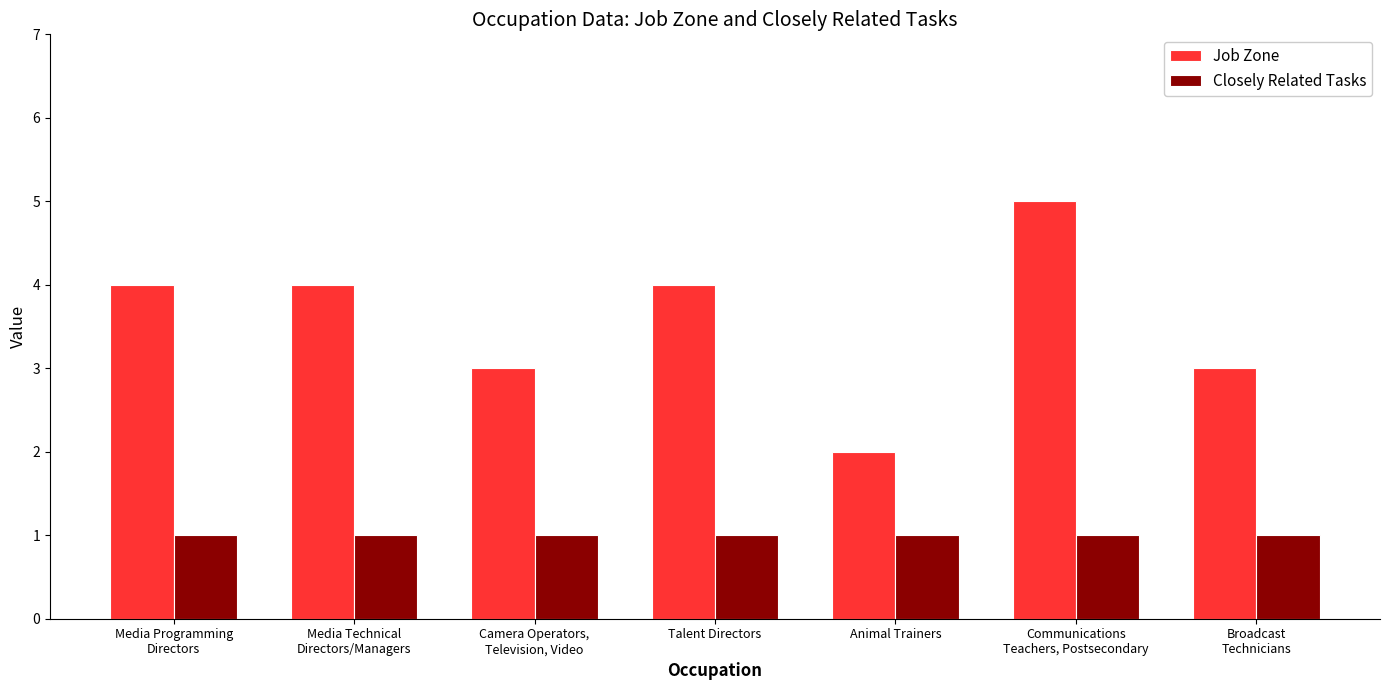

What is the difference between the highest and lowest values at Communications
Teachers, Postsecondary?

4